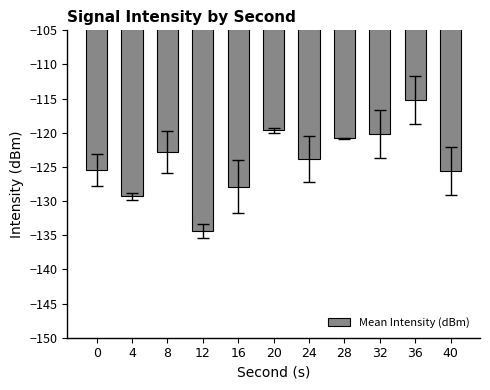

Which category has the lowest value across all series?

12